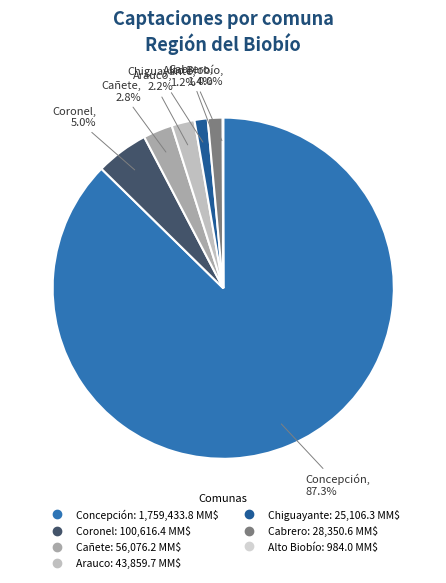

Between Concepción and Chiguayante, which is larger?

Concepción